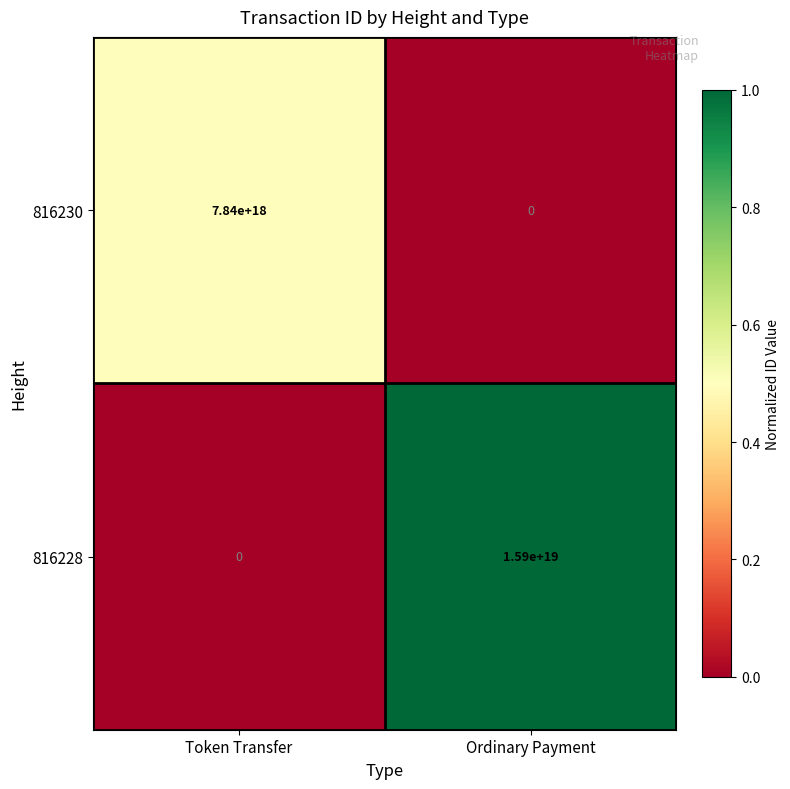

Is the value of 816228 at Ordinary Payment greater than the value of 816230 at Ordinary Payment?

Yes